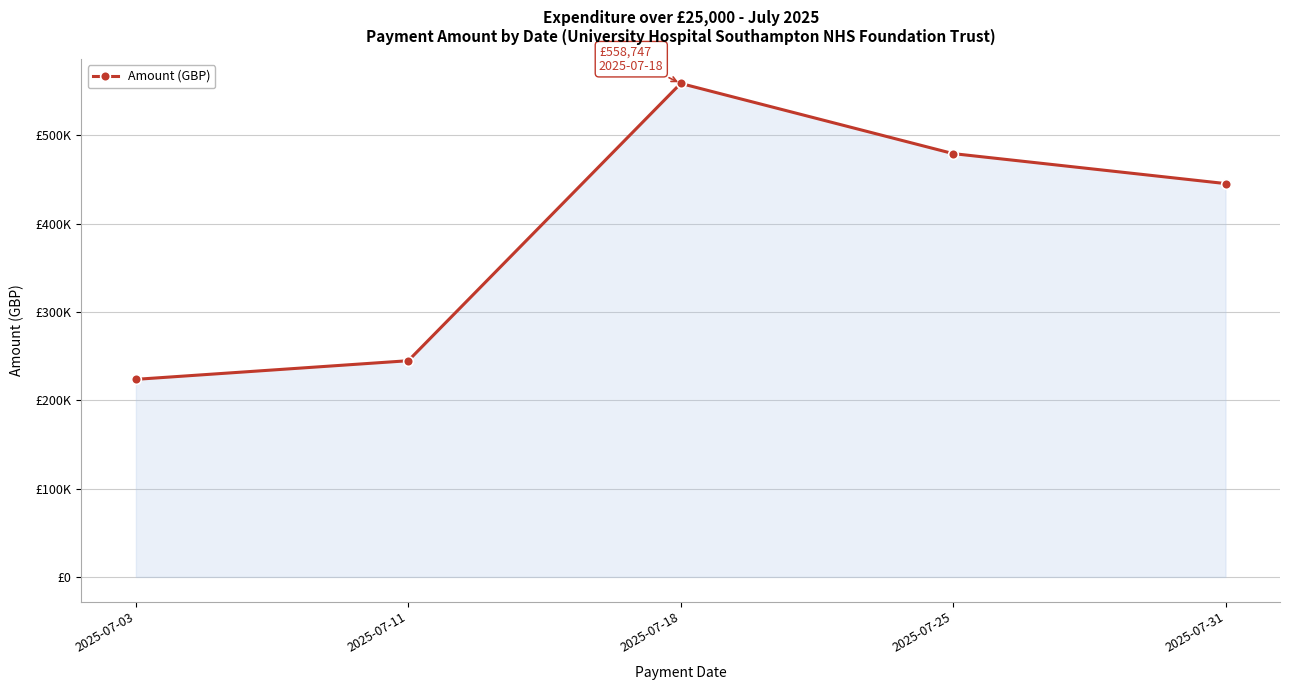

What is the value of the 1st point from the left?

223704.4